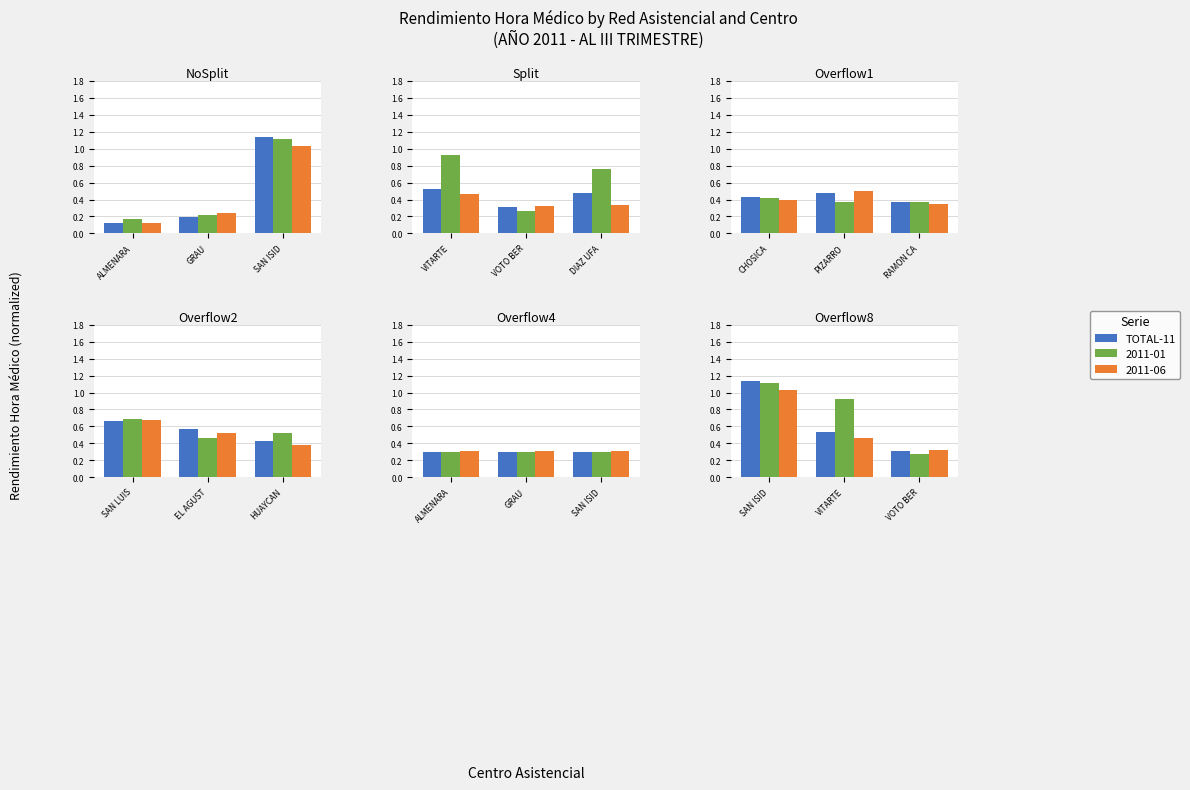

The value at SAN ISID is 1.1. True or false?

True